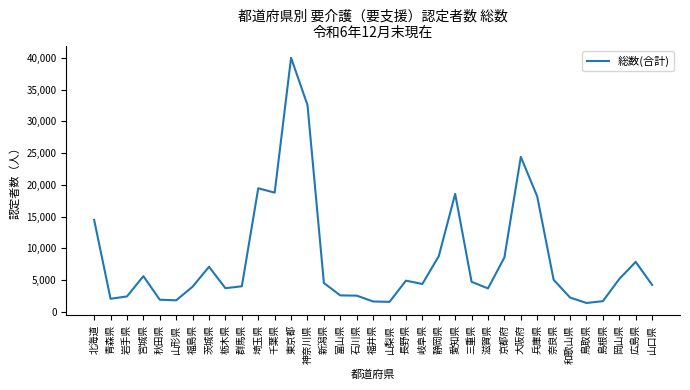

Where is the data nearest to the value 20712?

埼玉県